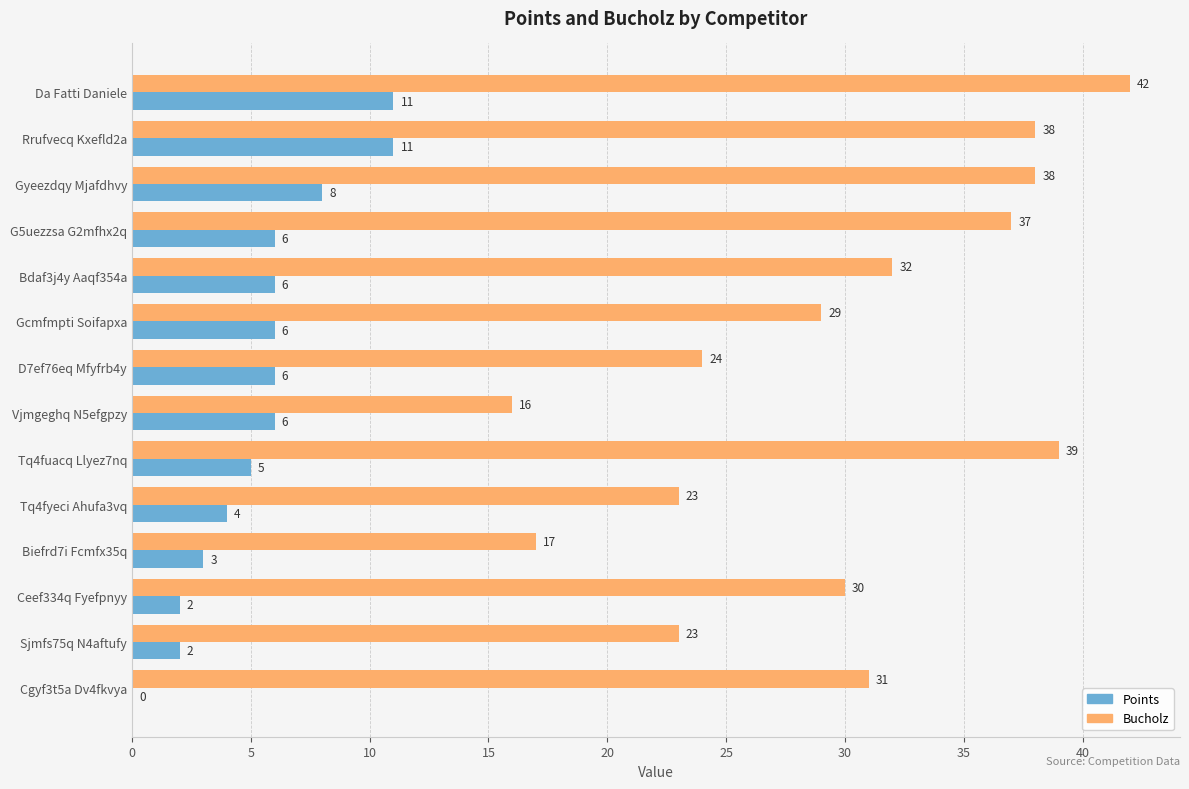

At which category is the sum across all series the highest?

Da Fatti Daniele